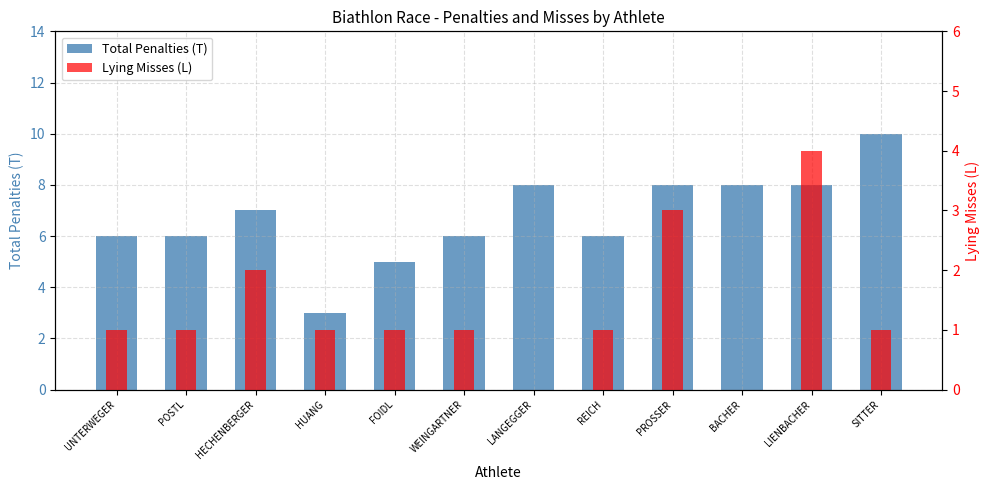

Which has a higher value, BACHER or POSTL?

BACHER